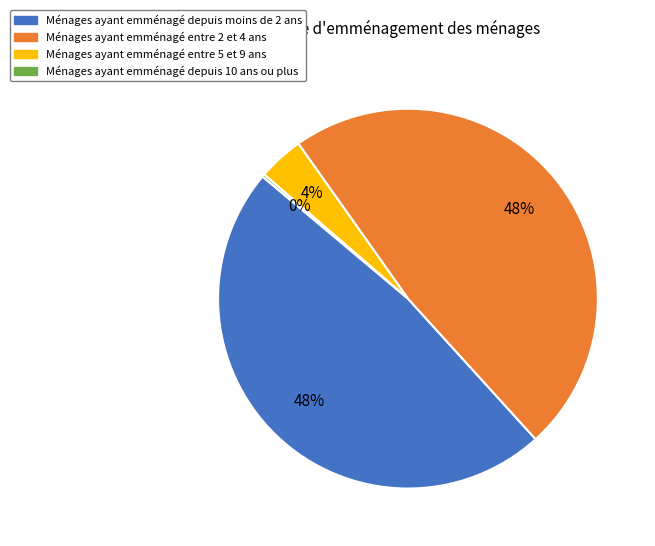

To the nearest percent, what is the average slice percentage?

25%